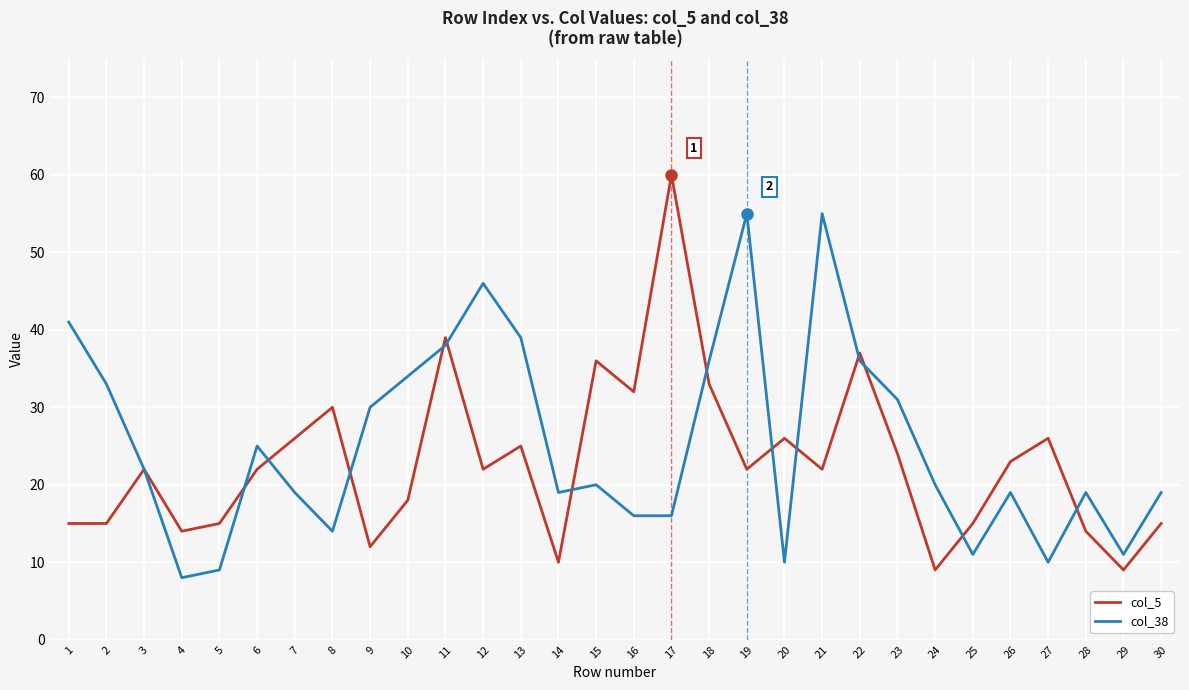

What is the maximum value shown in the chart?

60